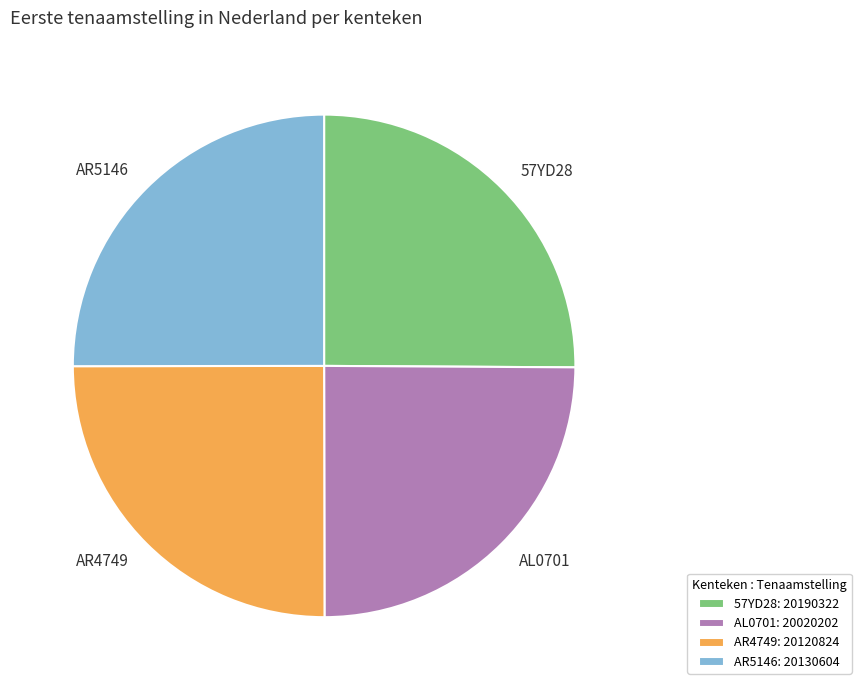

How many segments does this pie chart have?

4